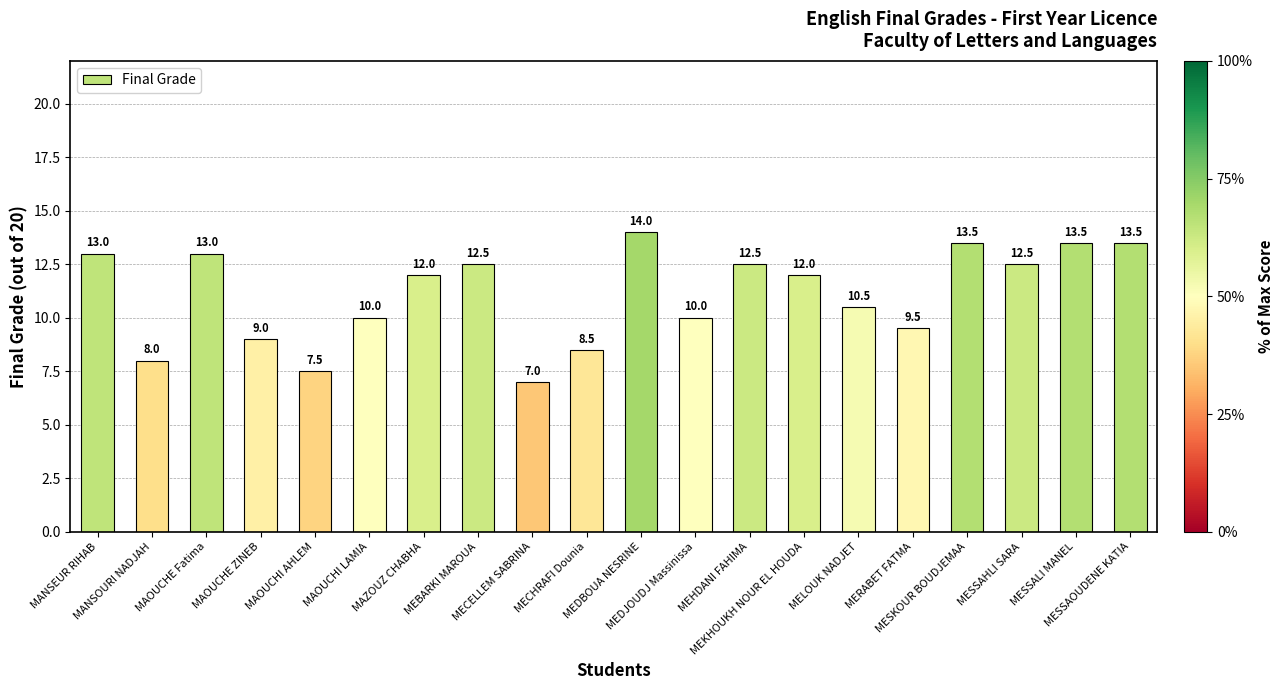

At which label does the data first exceed 12?

MANSEUR RIHAB